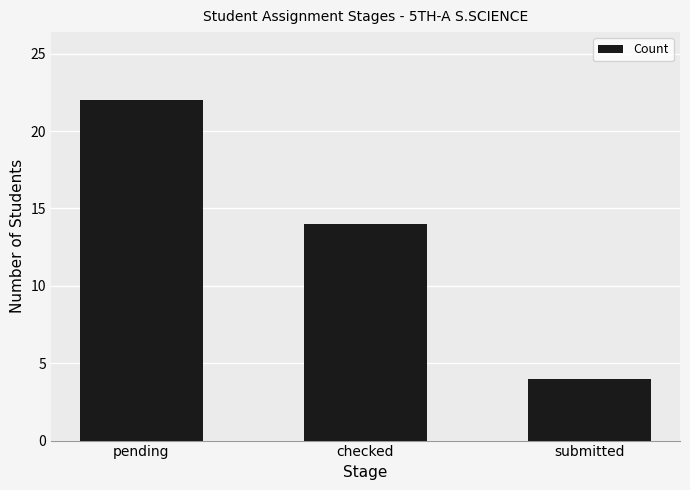

At which category does the chart reach its minimum across all series?

submitted